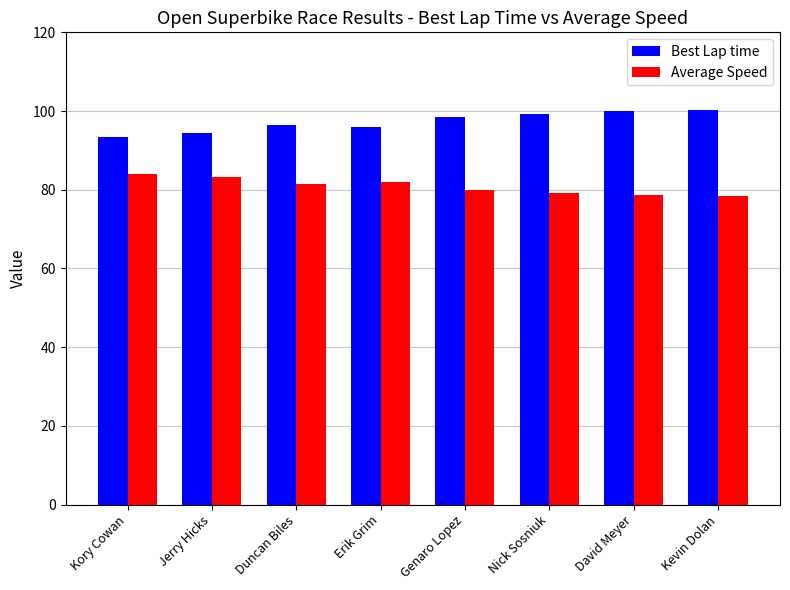

What value does the Best Lap time series have at Kory Cowan?

93.4